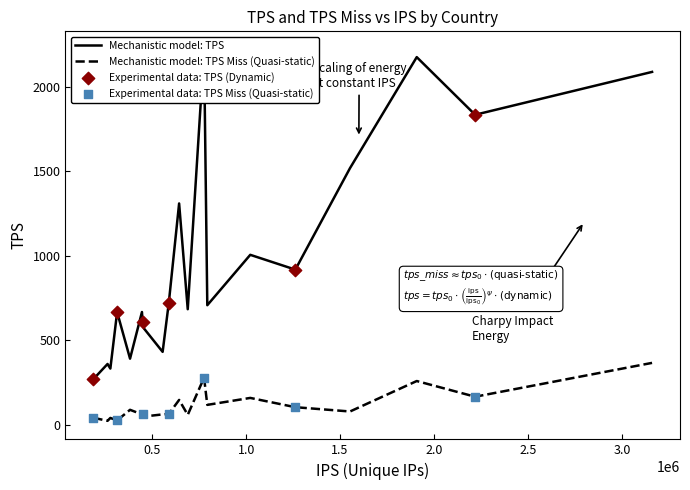

What is the highest value of the Mechanistic model: TPS Miss (Quasi-static) series?

365.4